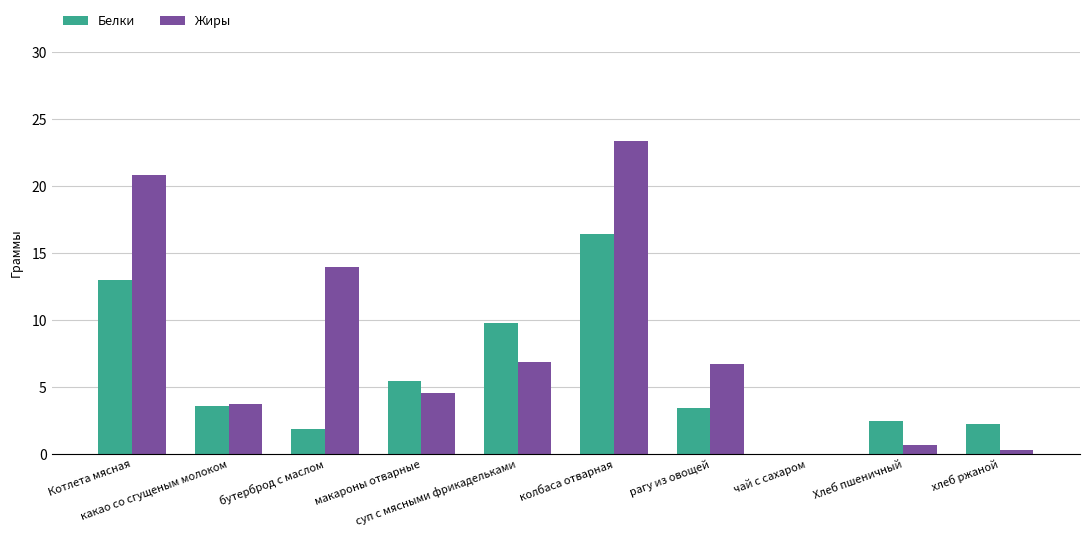

What is the maximum value for Белки?

16.4